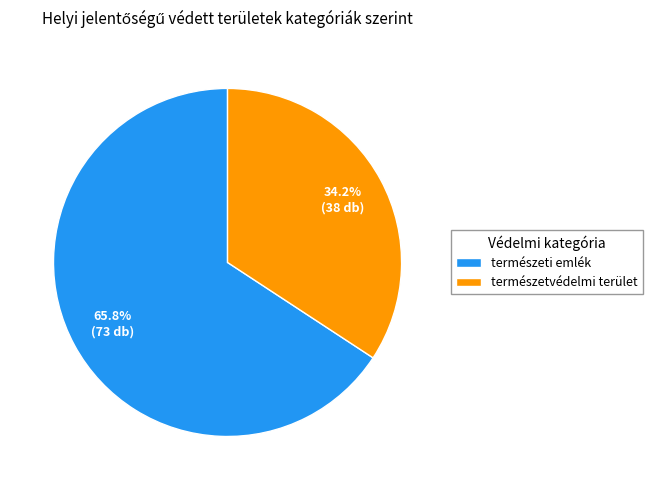

What percentage do természeti emlék and természetvédelmi terület together represent?

100.0%